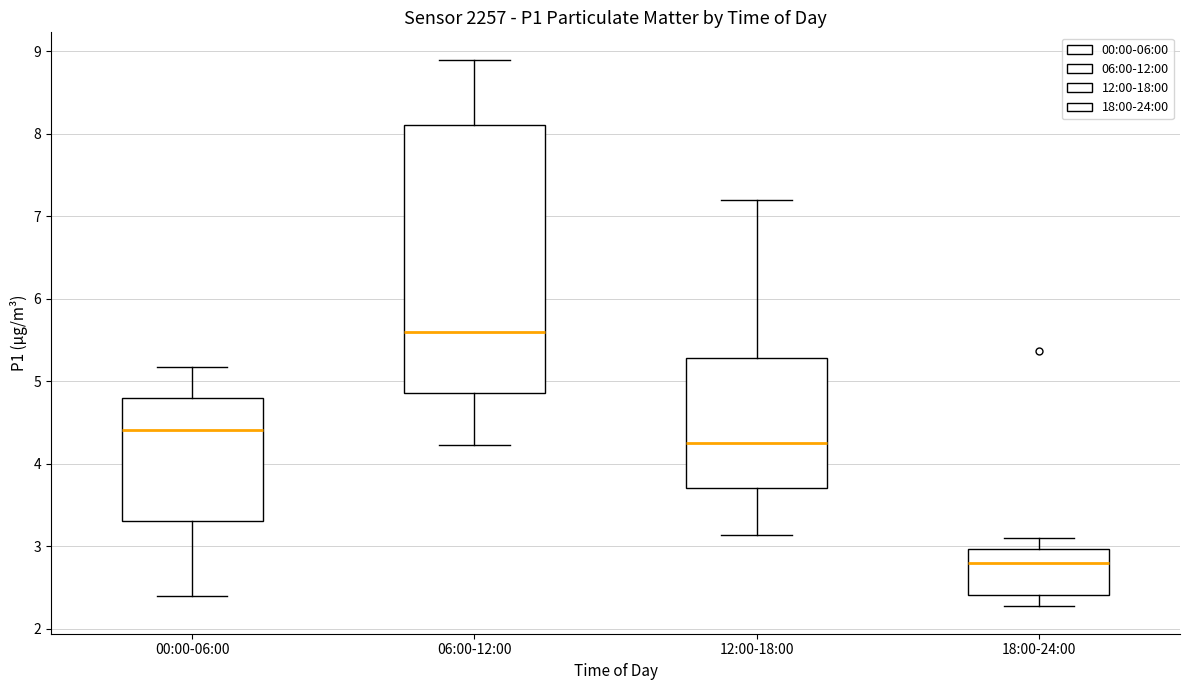

Where does the upper whisker of the box for 18:00-24:00 end on the y-axis? The values are not printed on the chart, so give them approximately, as read against the axis.

3.1